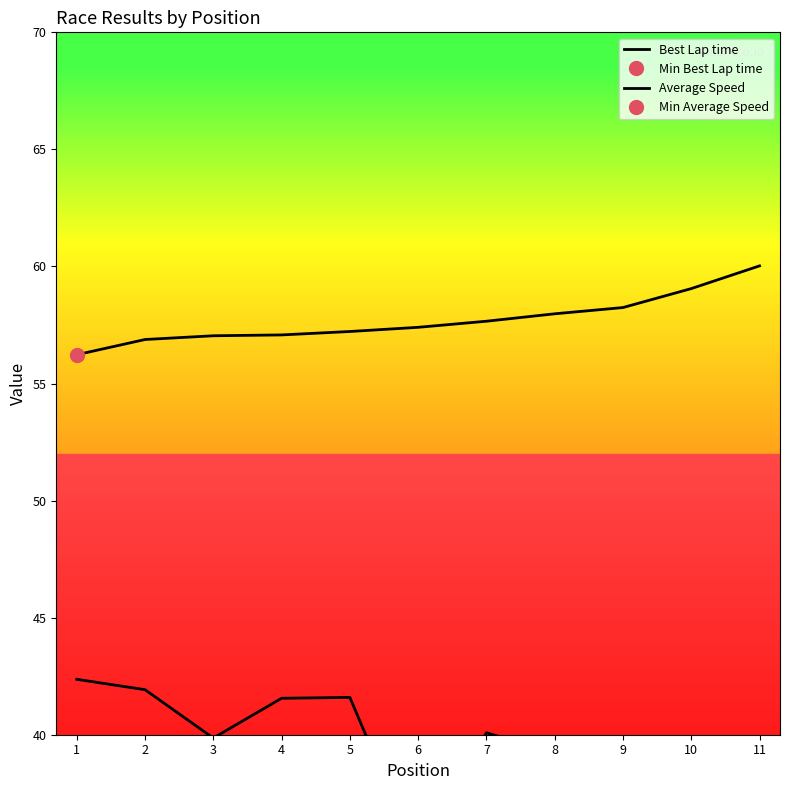

What is the value of the Best Lap time point at the 7th from the left?

57.7